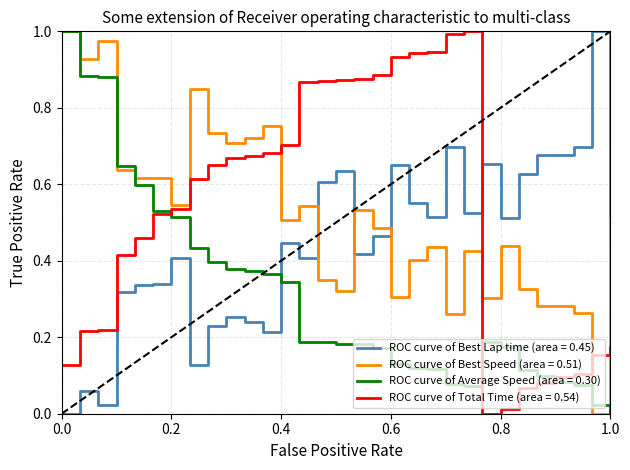

At how many categories does at least one series exceed 0?

31